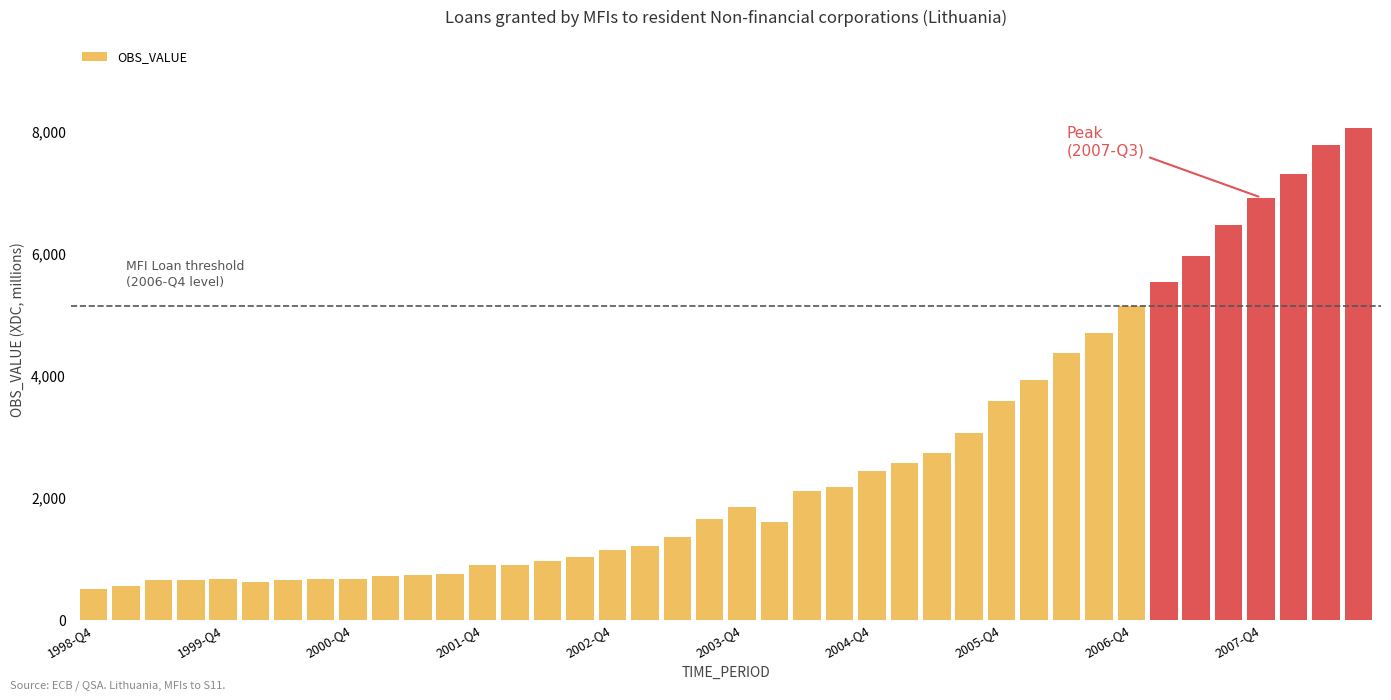

What is the difference between the second highest and minimum values?

7273.6